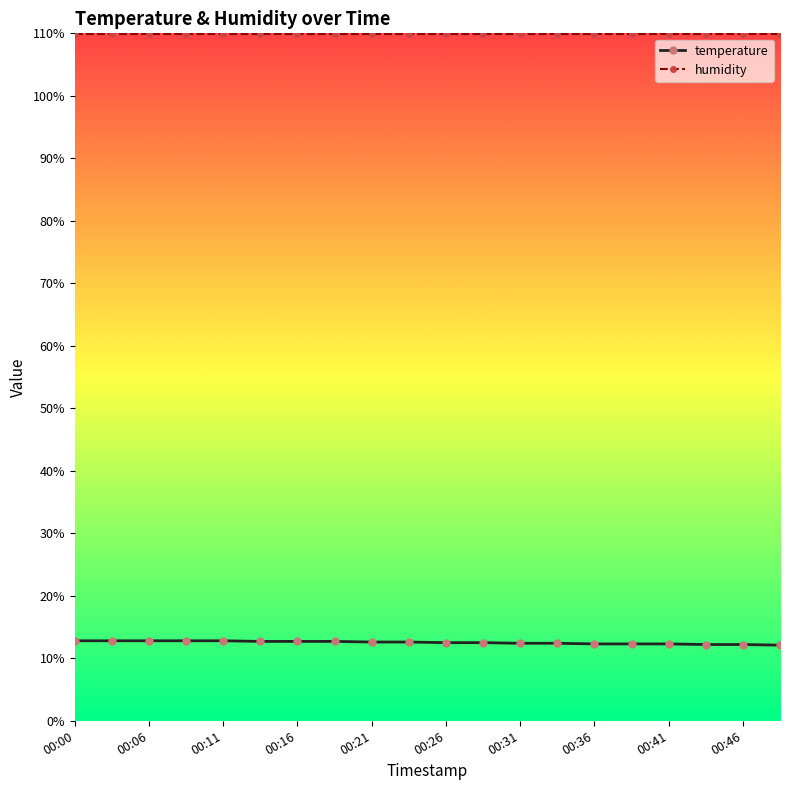

True or false: temperature and humidity intersect in this chart.

False